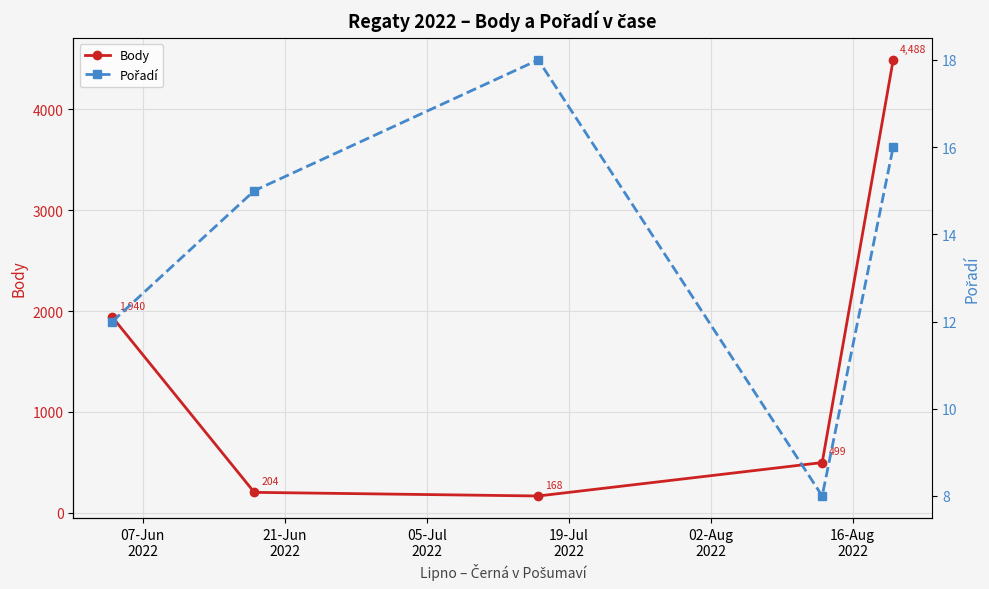

How many interior local valleys does the Body series have?

1